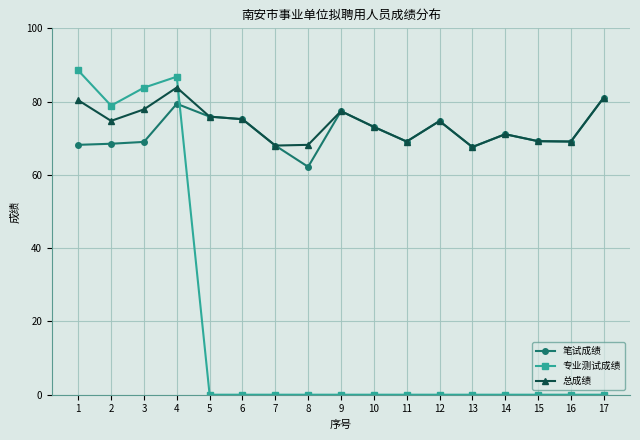

What are all the series names shown in the legend?

笔试成绩, 专业测试成绩, 总成绩